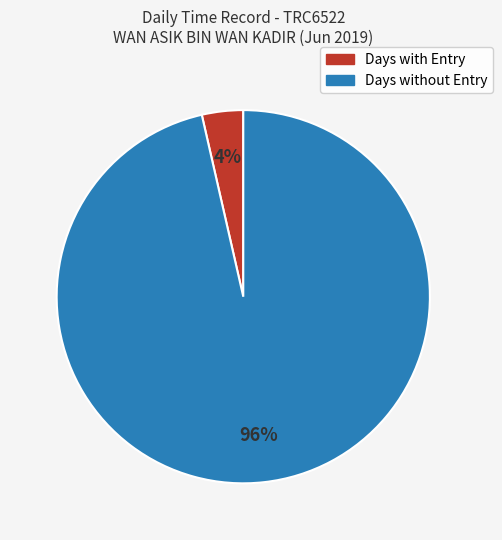

Is there any slice that represents more than half of the pie?

Yes